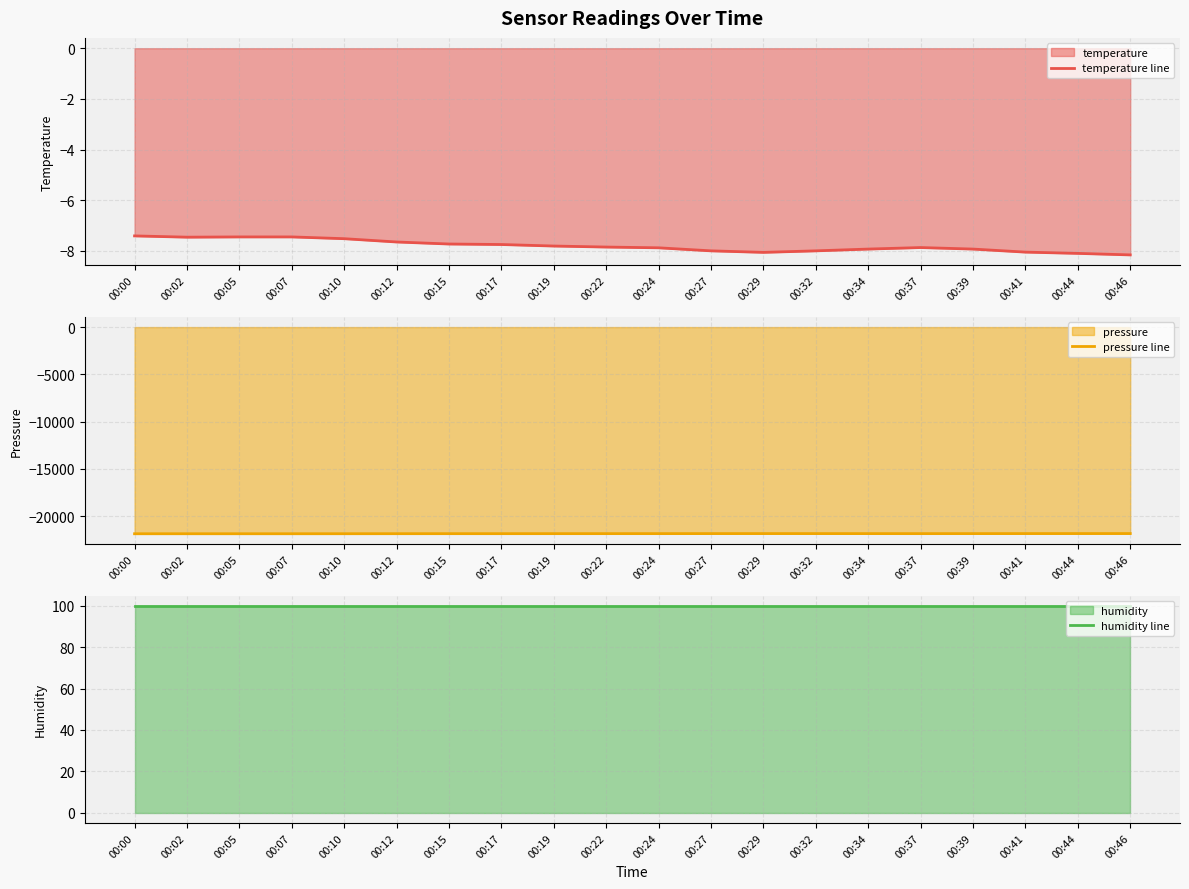

True or false: temperature line and humidity line cross at least once.

False